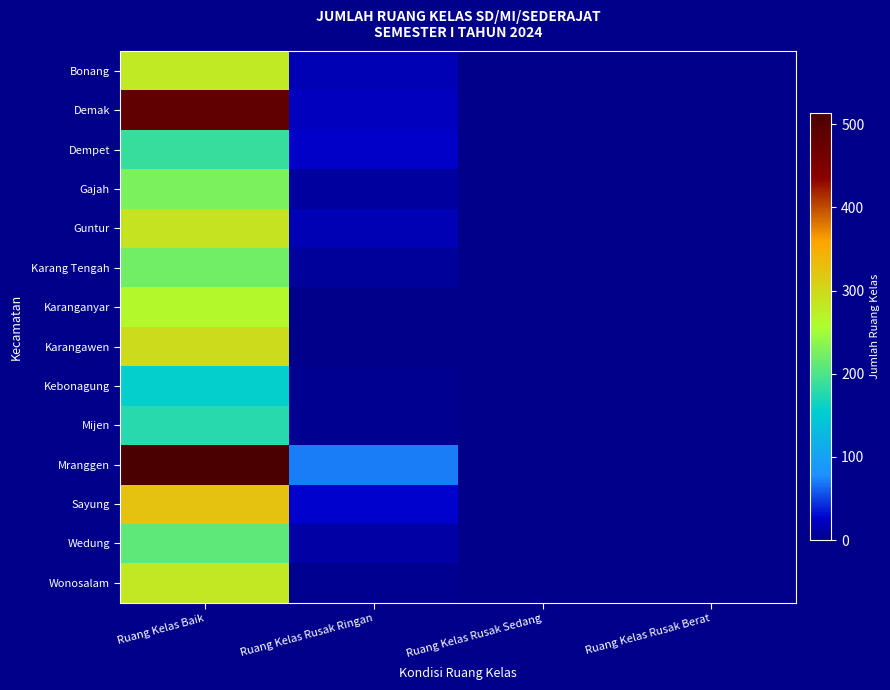

Rank the series by their maximum value, from highest to lowest.

Mranggen, Demak, Sayung, Karangawen, Guntur, Wonosalam, Bonang, Karanganyar, Gajah, Karang Tengah, Wedung, Dempet, Mijen, Kebonagung